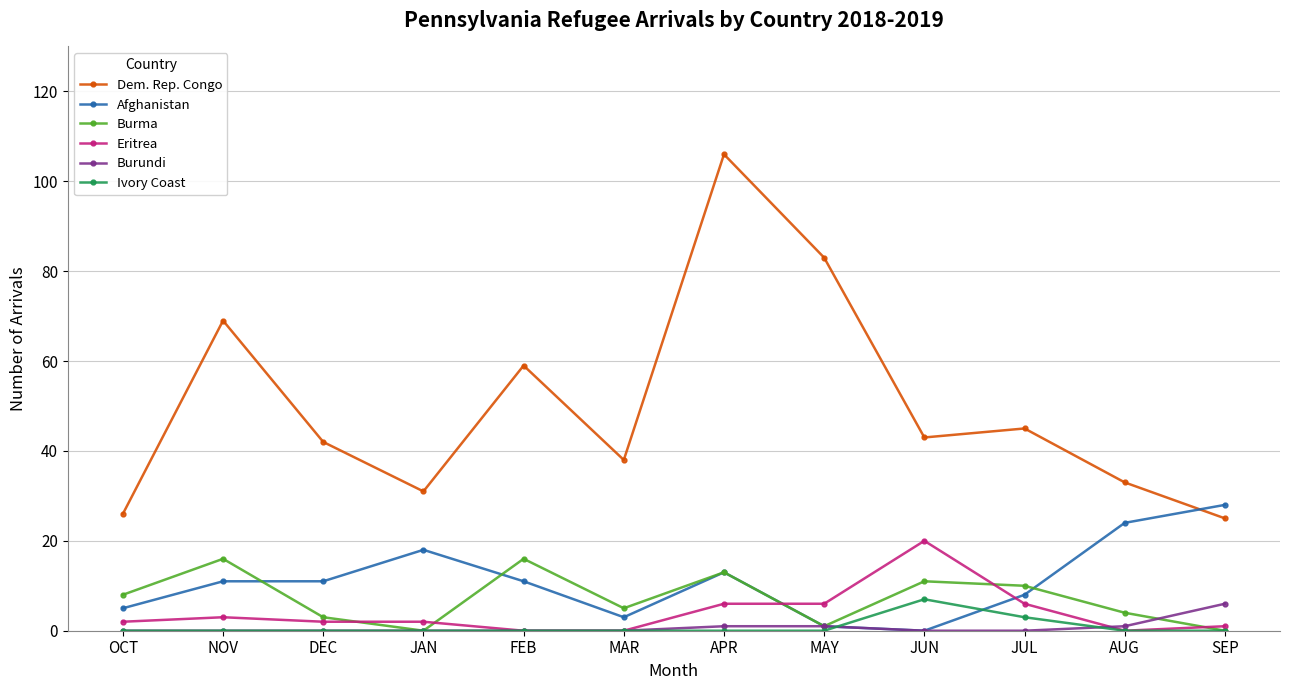

Does the chart have visible grid lines?

Yes